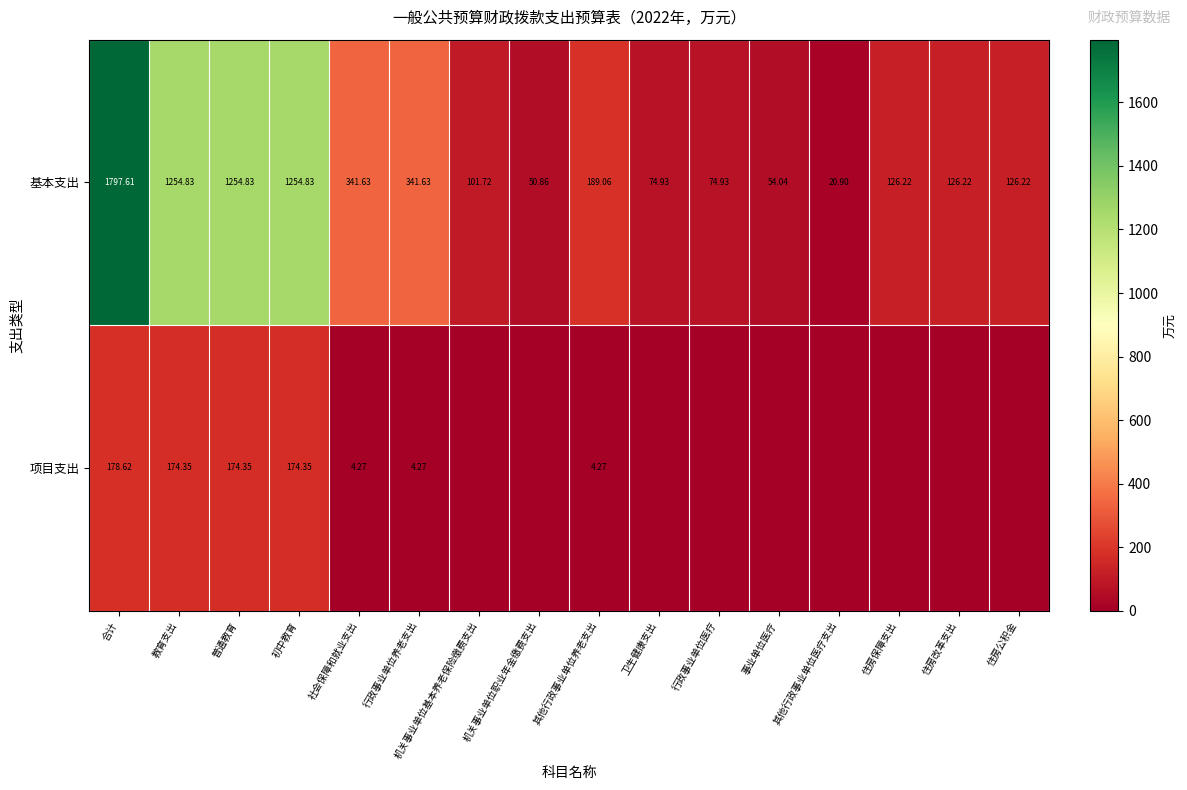

At which label does 基本支出 reach its peak?

合计